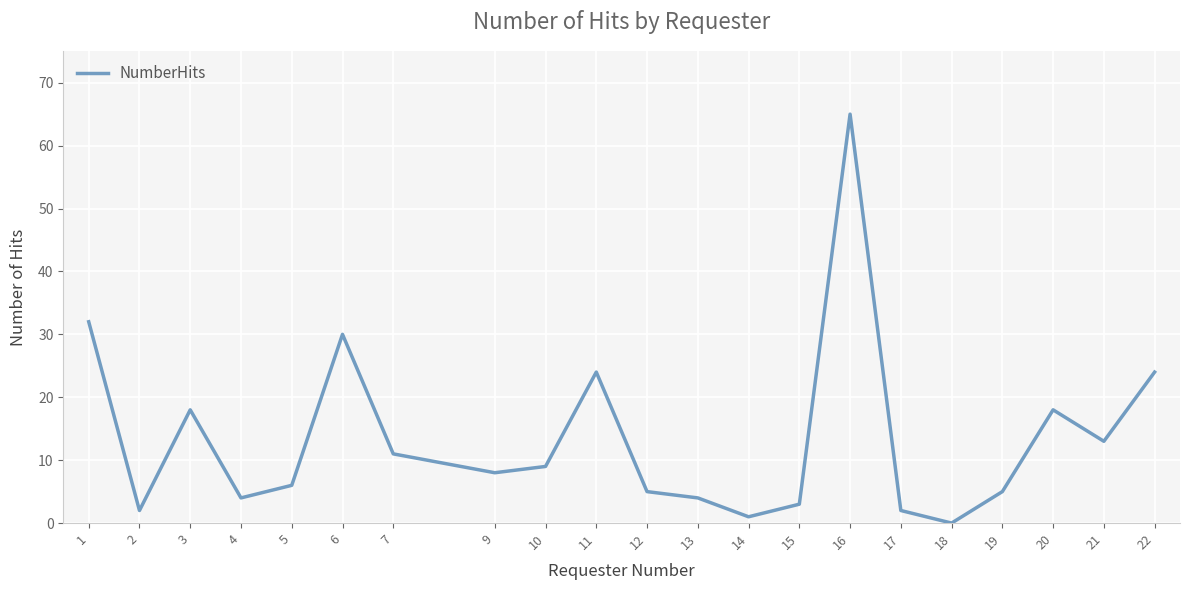

At which category does the chart reach its peak across all series?

16